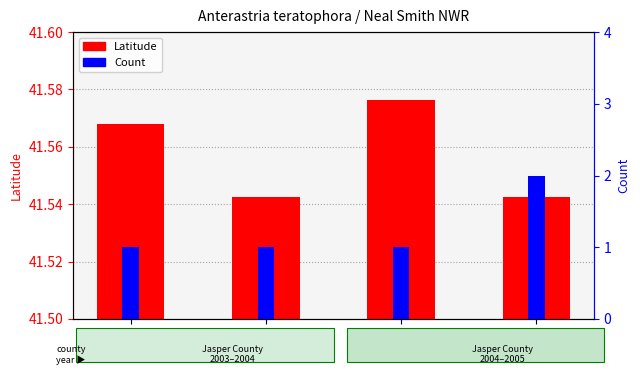

Which series has the widest spread of values?

Count